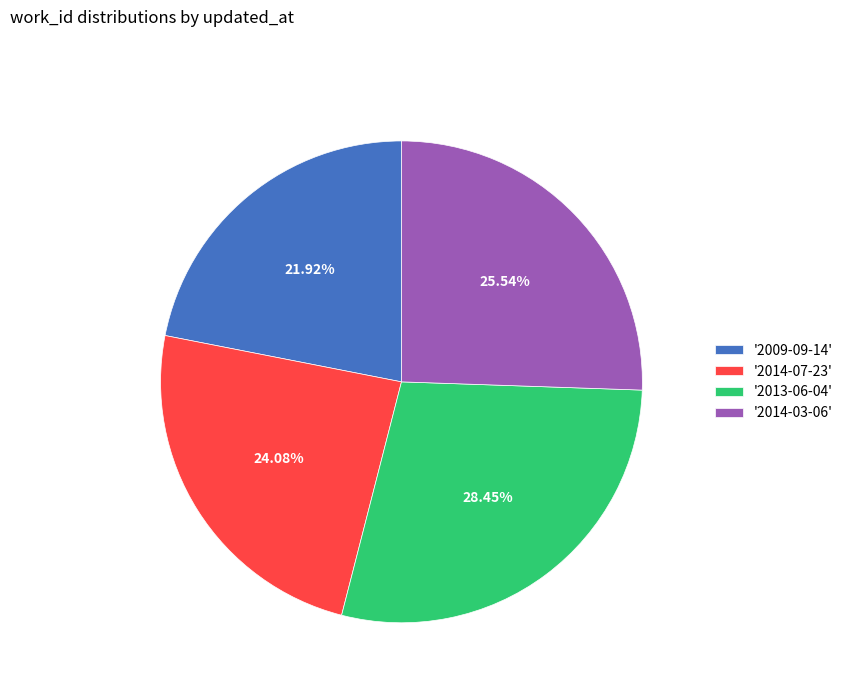

Which slice is the smallest?

'2009-09-14'